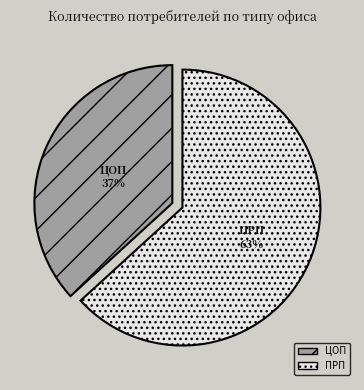

Rank the categories by value from highest to lowest.

ПРП, ЦОП